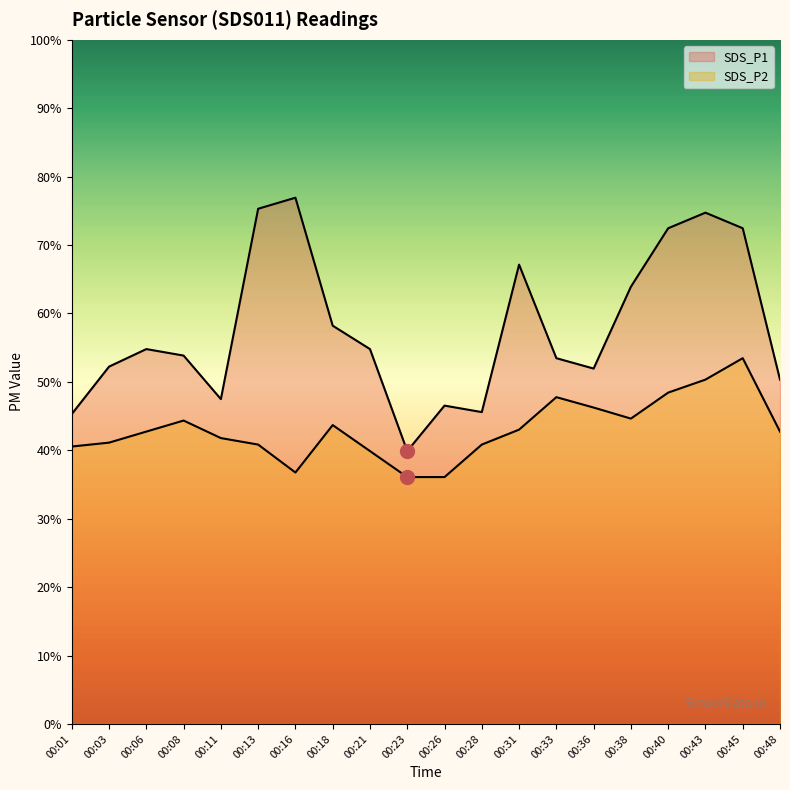

List the labels in order of SDS_P2 value, smallest first.

00:23, 00:26, 00:16, 00:21, 00:01, 00:13, 00:28, 00:03, 00:11, 00:06, 00:48, 00:31, 00:18, 00:08, 00:38, 00:36, 00:33, 00:40, 00:43, 00:45